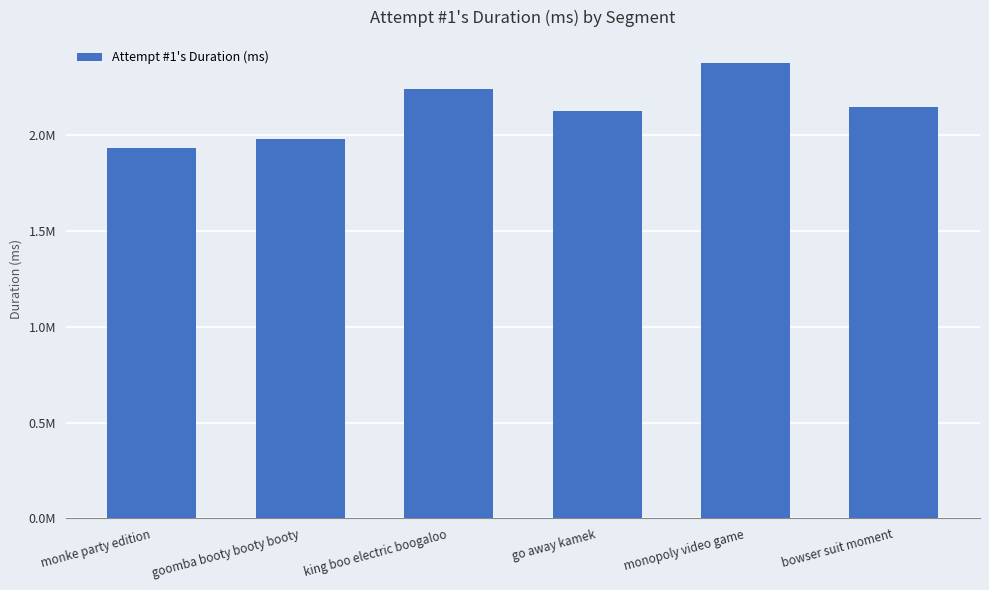

Are the bars horizontal?

No